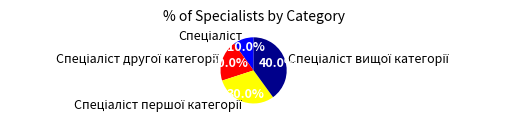

Does any single category account for the majority?

No